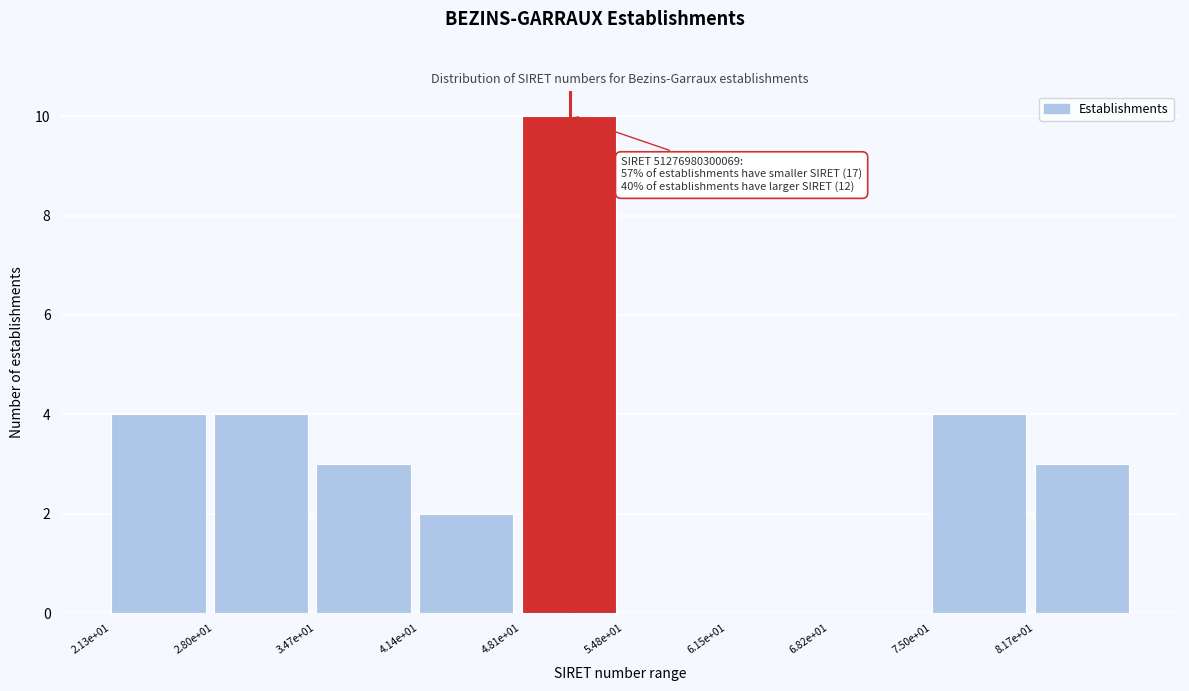

Reading left to right, list all the values displayed in this chart.

2.13e+01=4	2.80e+01=4	3.47e+01=3	4.14e+01=2	4.81e+01=10	5.48e+01=0	6.15e+01=0	6.82e+01=0	7.50e+01=4	8.17e+01=3